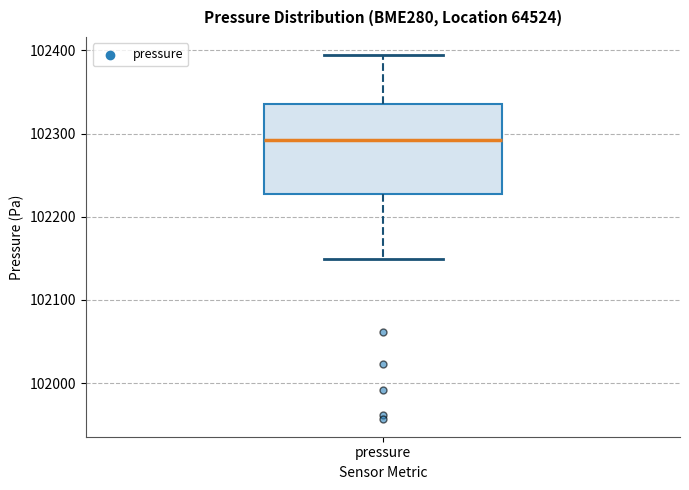

Where does the median line of the box for pressure sit on the y-axis? The values are not printed on the chart, so give them approximately, as read against the axis.

102290